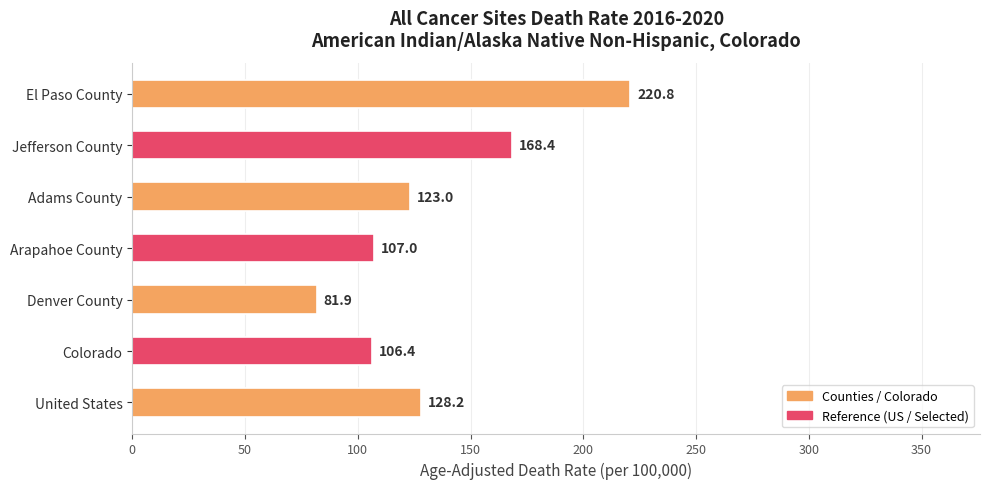

Approximately how many times larger is the value at Arapahoe County compared to United States?

0.8